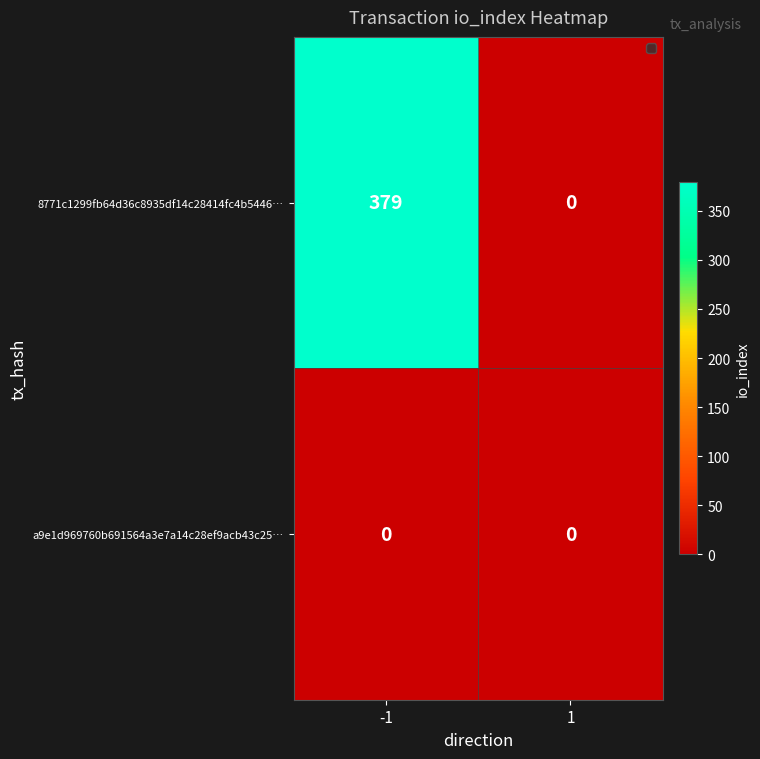

Between -1 and 1, which series saw the biggest shift?

8771c1299fb64d36c8935df14c28414fc4b5446…